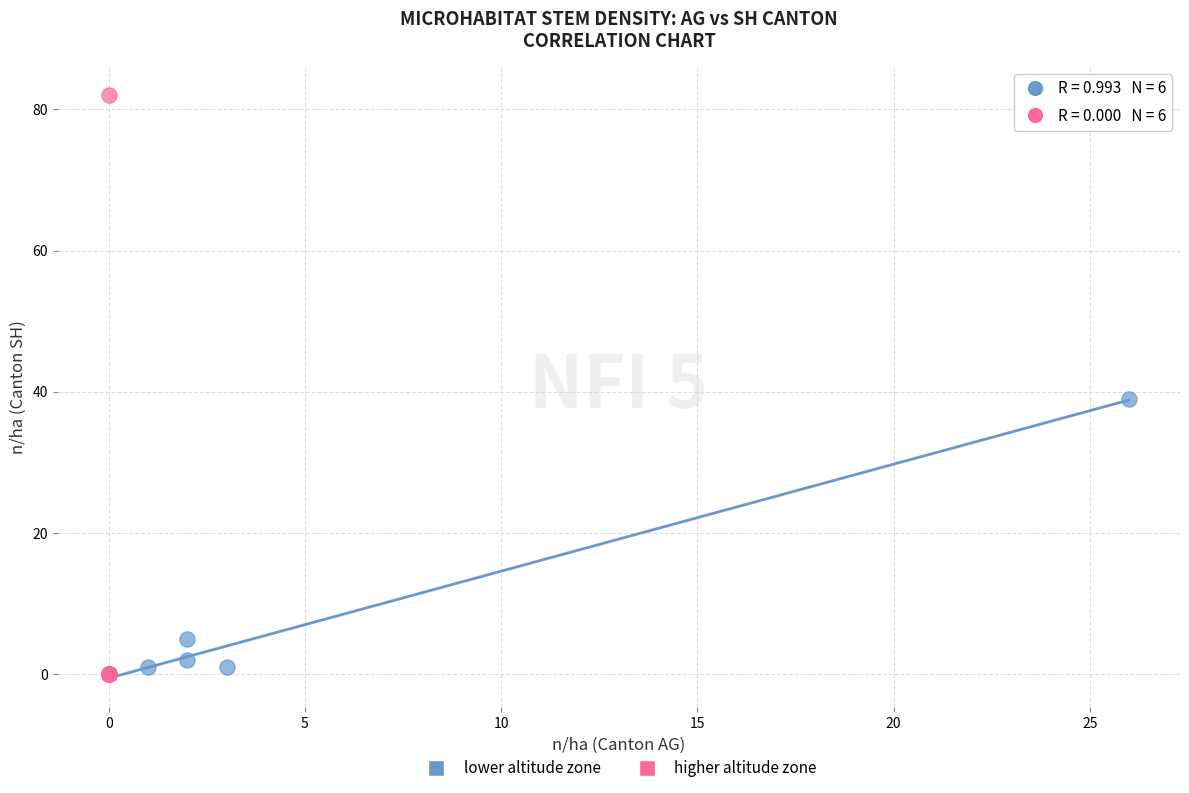

Which series reaches the maximum Y coordinate?

higher altitude zone